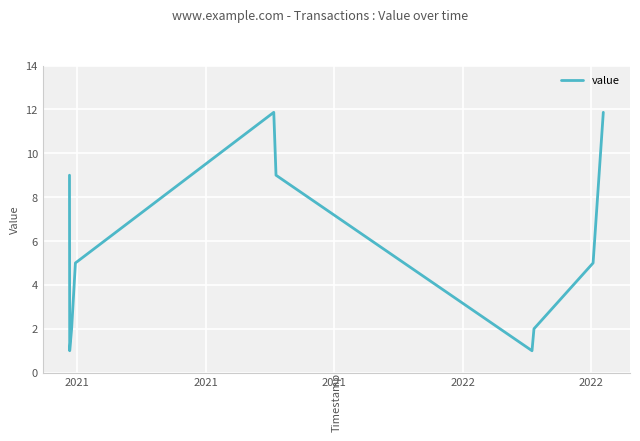

What is the difference between the maximum and minimum values?

10.9